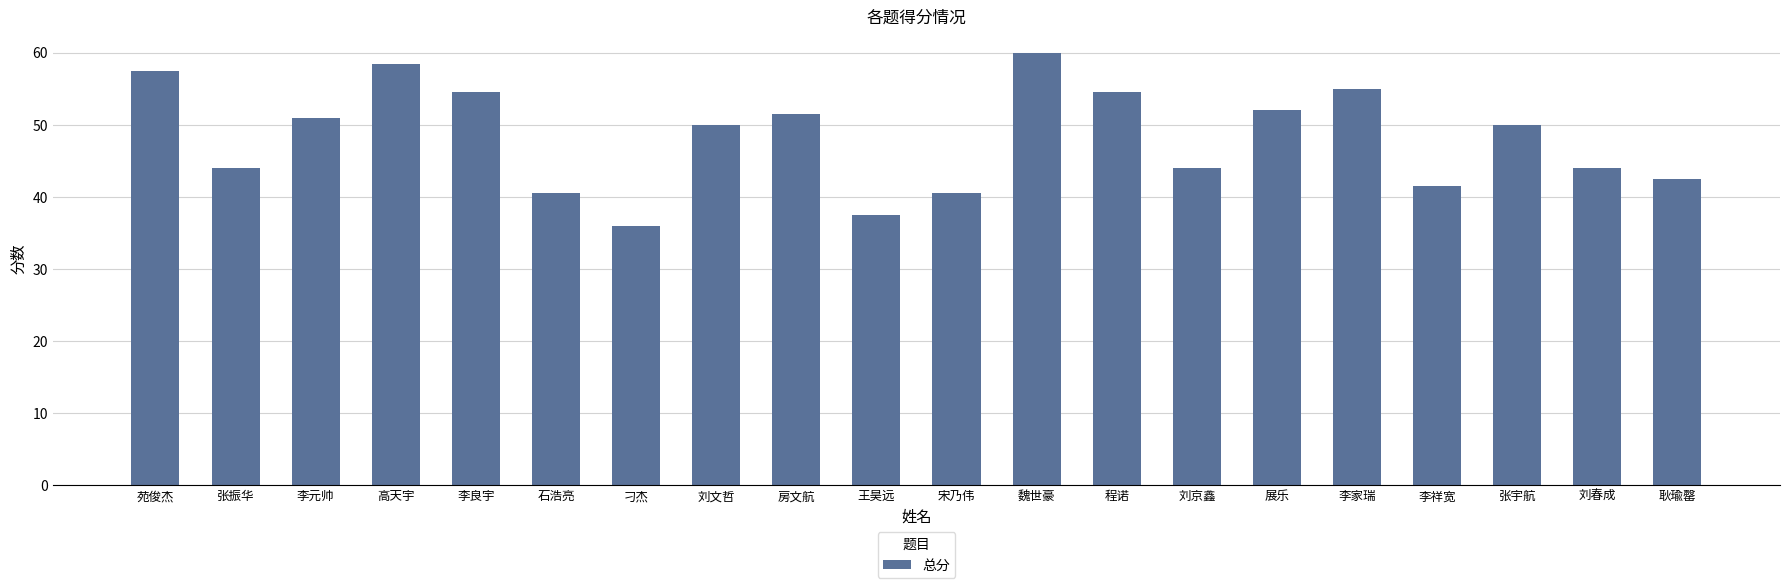

Read the value at 魏世豪.

60.0